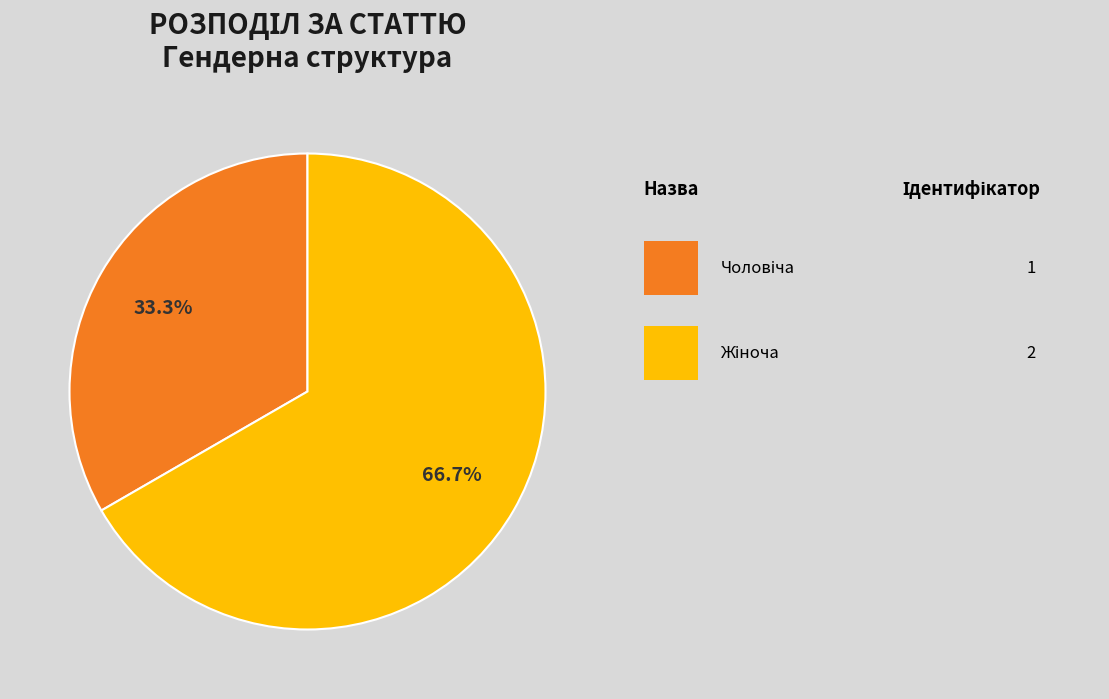

Is there any slice that represents more than half of the pie?

Yes